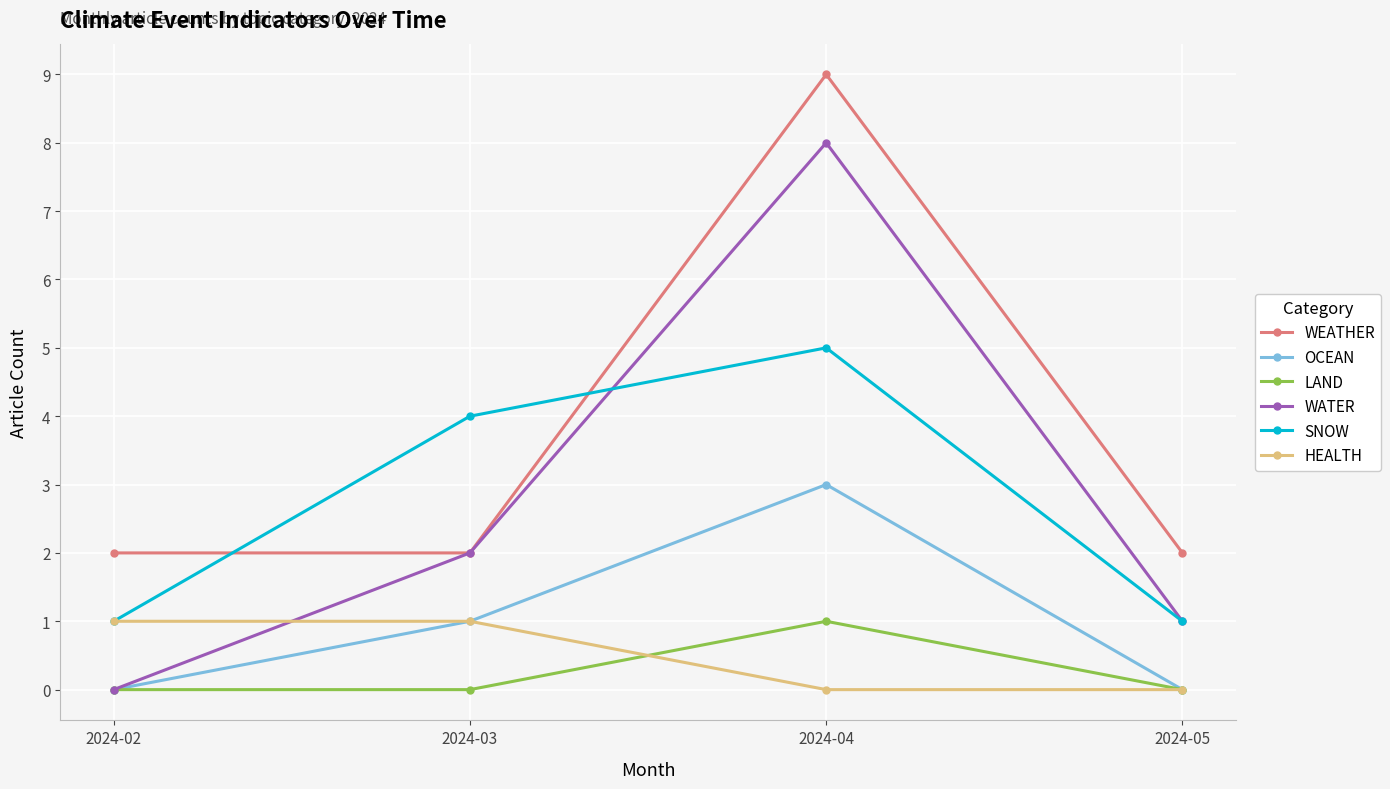

True or false: WATER has more than 2 points higher than both neighbors.

False